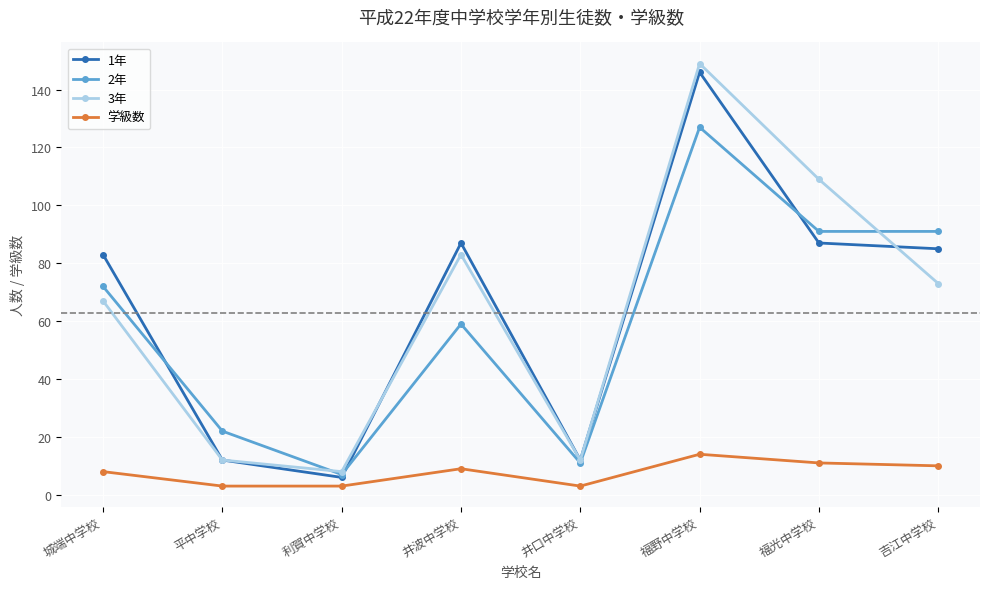

How many interior local peaks does the 学級数 series have?

2